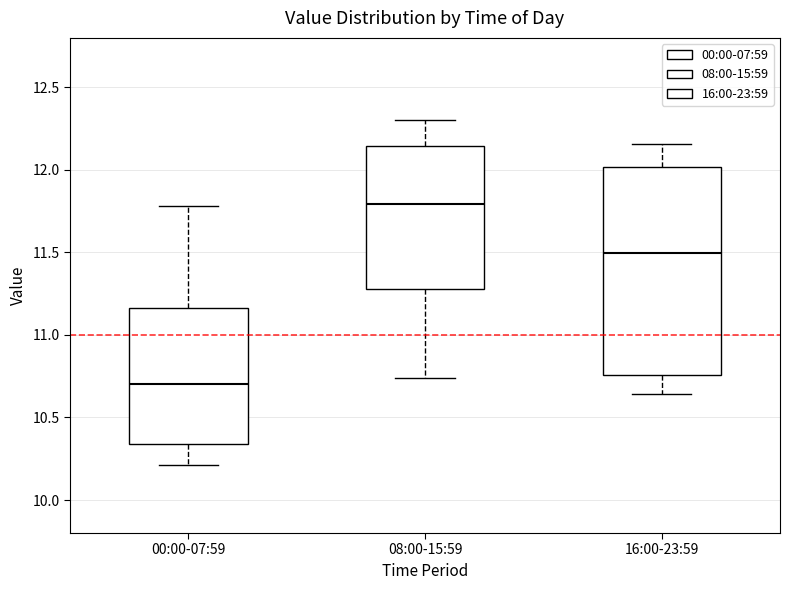

Where is the upper edge of the box for 16:00-23:59 on the y-axis? The values are not printed on the chart, so give them approximately, as read against the axis.

12.00